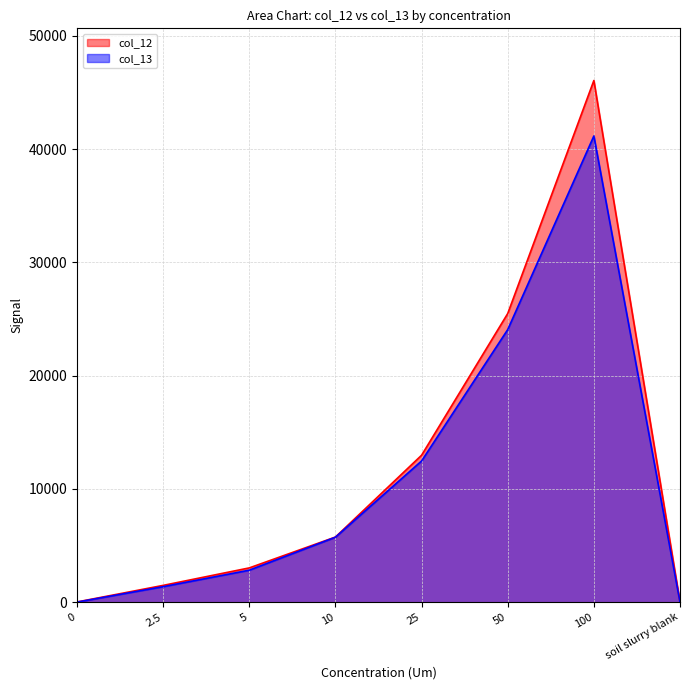

Is the value of col_12 at 50 greater than the value of col_13 at 10?

Yes